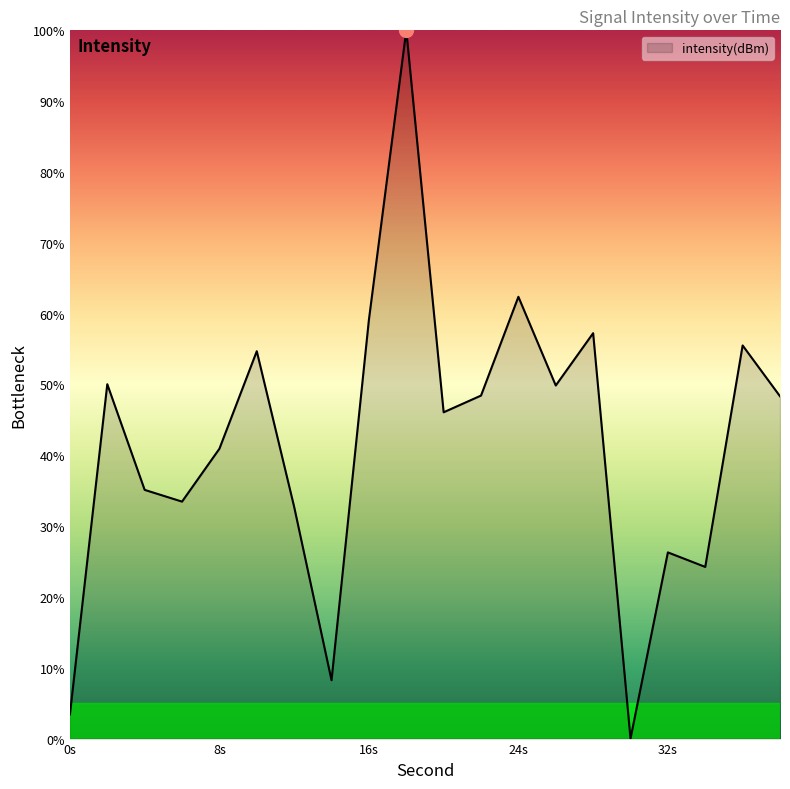

What is the maximum value shown in the chart?

100.0